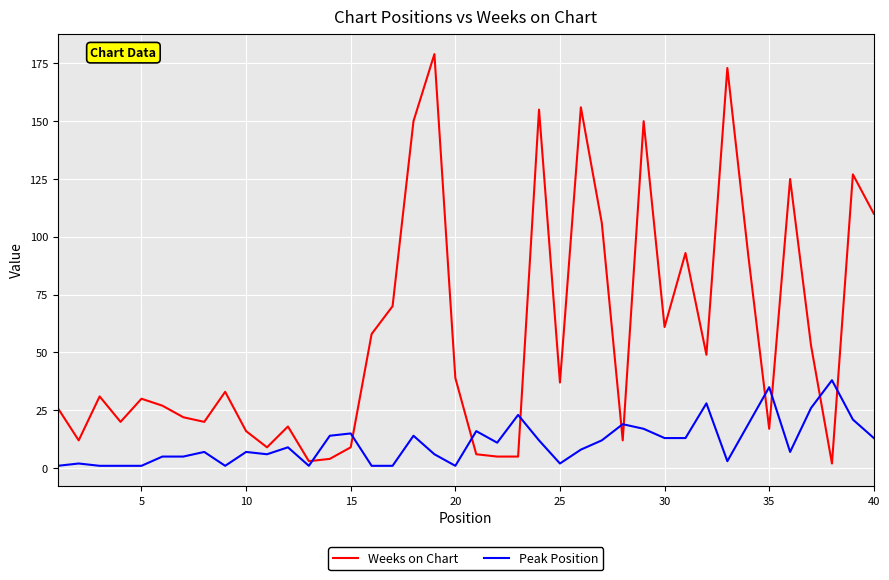

What is the difference between the maximum and minimum values in the Weeks on Chart series?

177